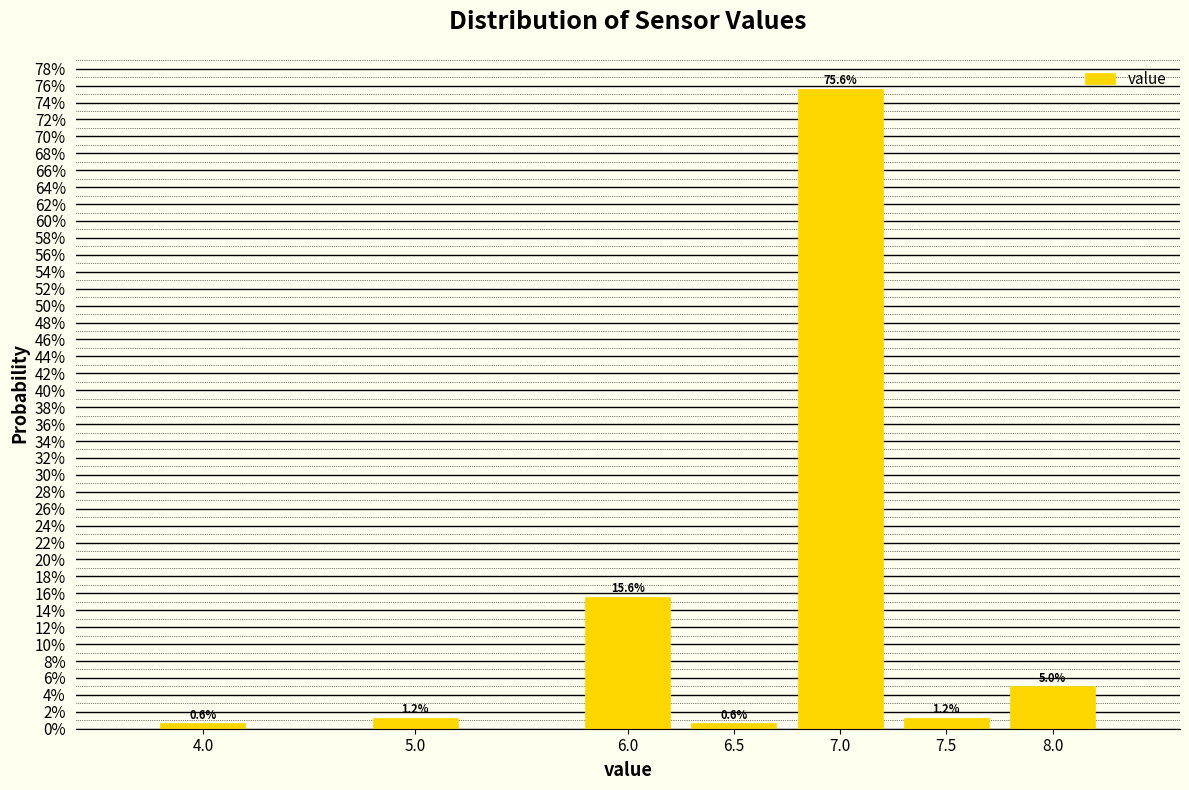

Are the bars horizontal?

No